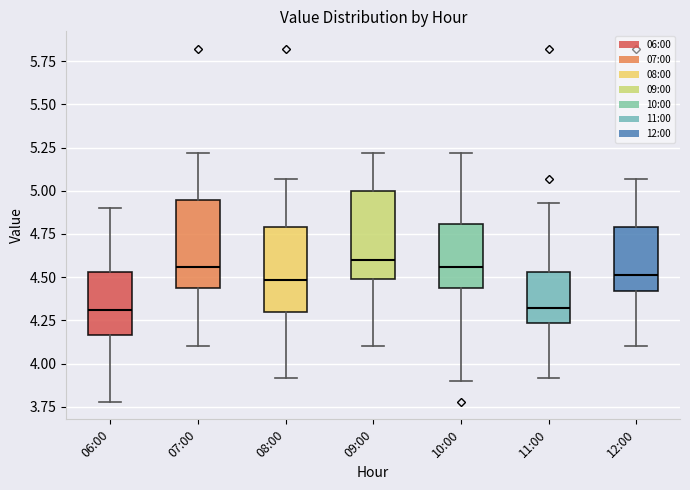

Reading left to right, transcribe this box plot: for each box, give where its median line is, the range the box spans, and where its two whiskers end, as read against the y-axis. The values are not printed on the chart, so give them approximately, as read against the axis.

06:00: median 4.30, box 4.15 to 4.55, whiskers 3.80 to 4.90
07:00: median 4.55, box 4.45 to 4.95, whiskers 4.10 to 5.20
08:00: median 4.50, box 4.30 to 4.80, whiskers 3.90 to 5.05
09:00: median 4.60, box 4.50 to 5.00, whiskers 4.10 to 5.20
10:00: median 4.55, box 4.45 to 4.80, whiskers 3.90 to 5.20
11:00: median 4.30, box 4.25 to 4.55, whiskers 3.90 to 4.95
12:00: median 4.50, box 4.40 to 4.80, whiskers 4.10 to 5.05